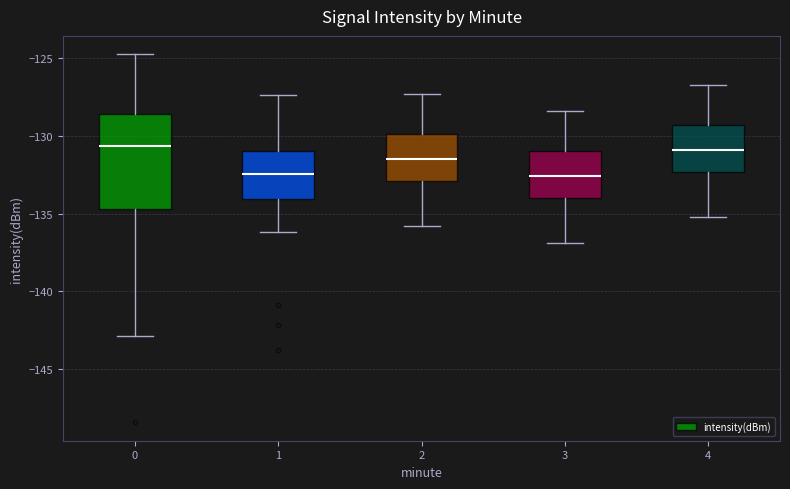

Which box is the tallest, from its lower edge to its upper edge?

0